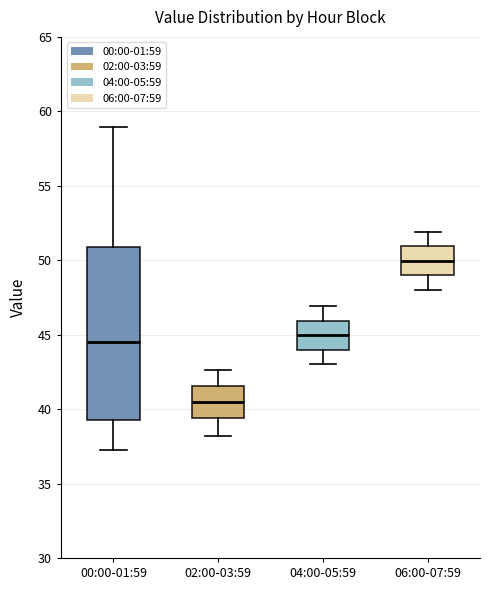

Comparing the boxes themselves (not the whiskers), which one is the tallest?

00:00-01:59